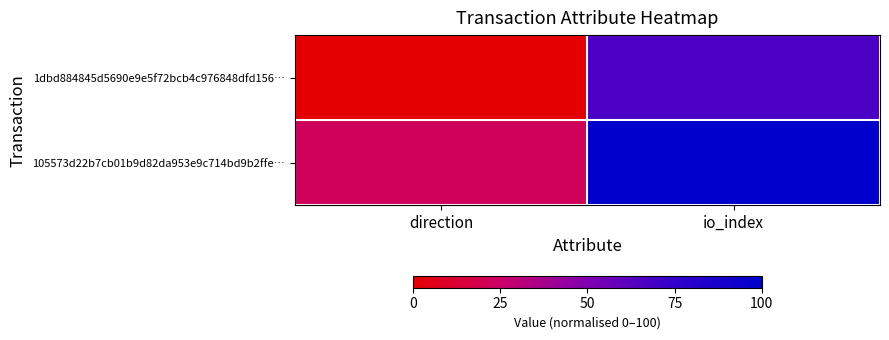

What is the total value across all series at direction?

22.2